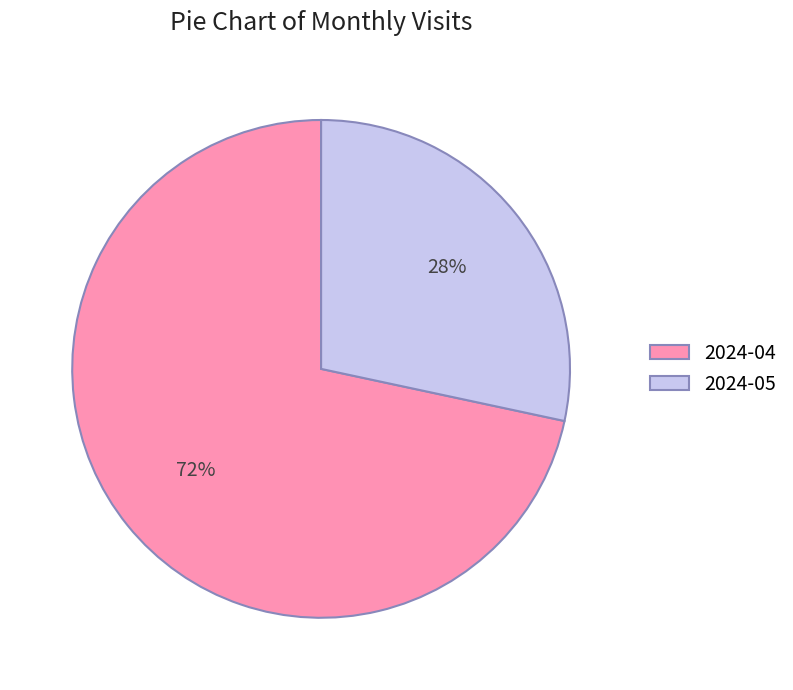

What is the largest slice in the pie chart?

2024-04